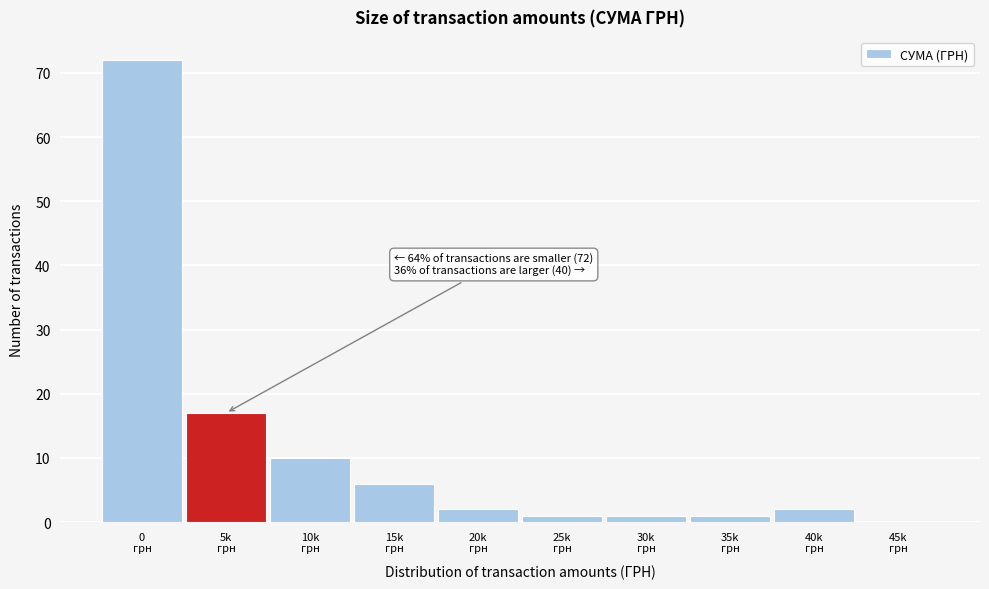

What is the maximum value shown in the chart?

72